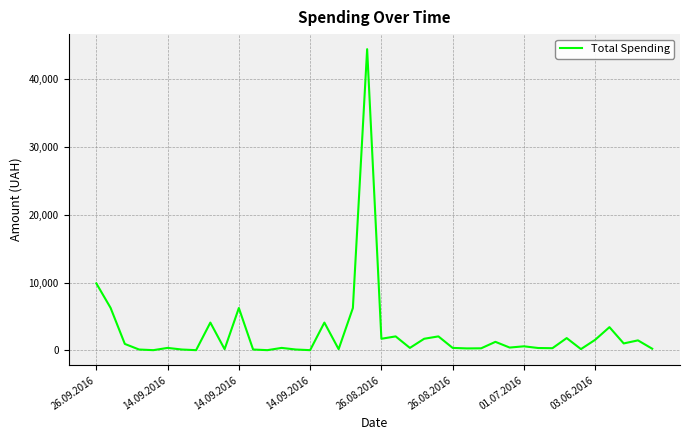

What is the difference between the maximum and minimum values?

44368.6